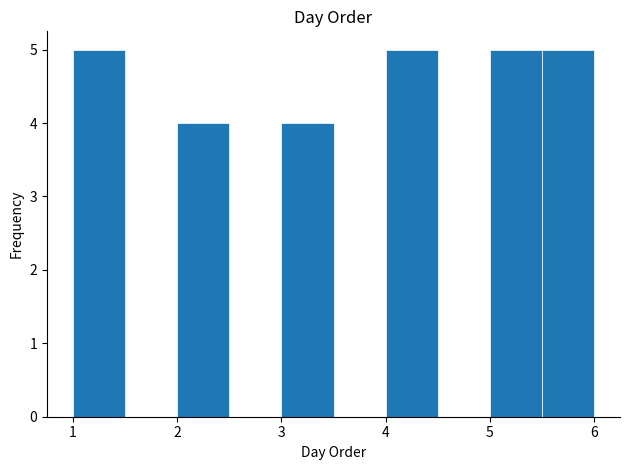

Reading left to right, transcribe this chart: for each bar, give the range it covers on the x-axis and its height. The values are not printed on the chart, so give them approximately, as read against the axis.

1.0 to 1.5: 5
1.5 to 2.0: 0
2.0 to 2.5: 4
2.5 to 3.0: 0
3.0 to 3.5: 4
3.5 to 4.0: 0
4.0 to 4.5: 5
4.5 to 5.0: 0
5.0 to 5.5: 5
5.5 to 6.0: 5